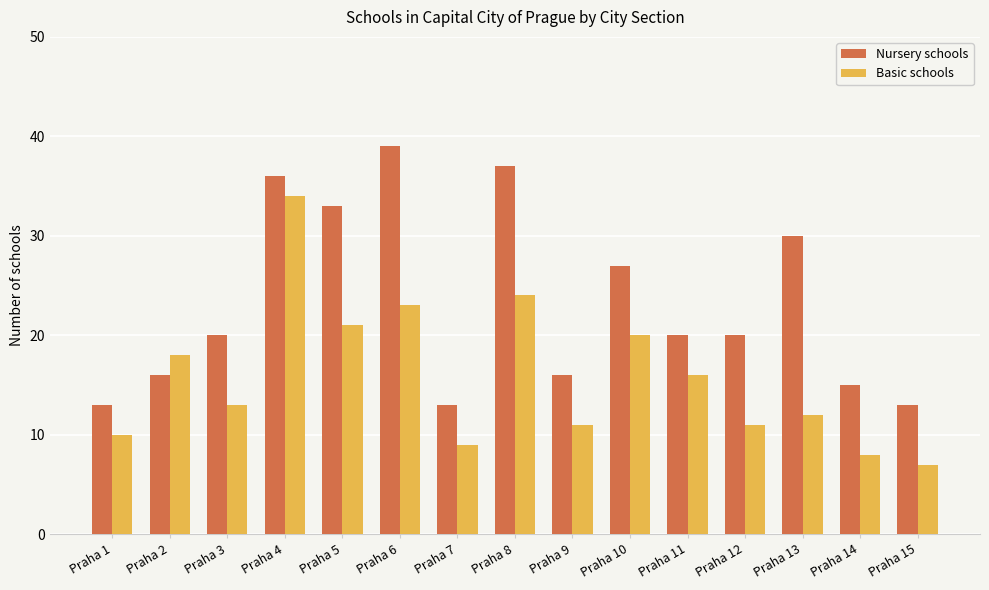

Which series has the largest total across all categories?

Nursery schools